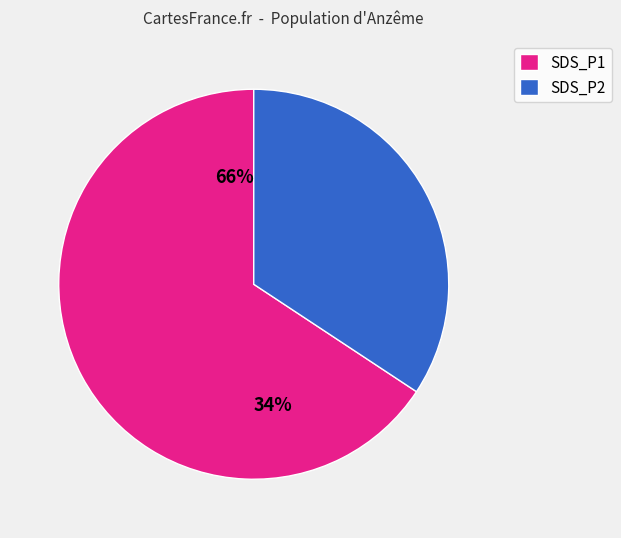

True or false: 30 accounts for 1% of the total.

False